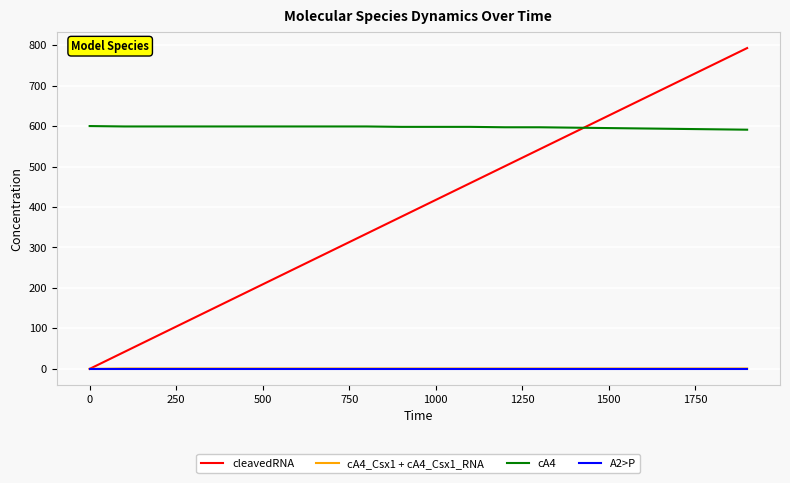

What is the maximum value for cleavedRNA?

792.7